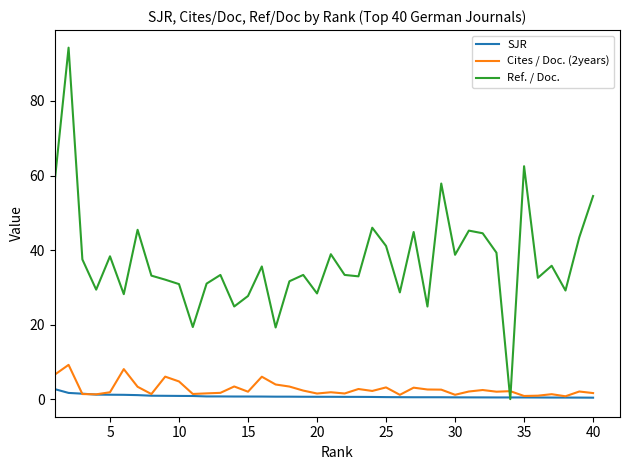

True or false: Ref. / Doc. and Cites / Doc. (2years) intersect in this chart.

True